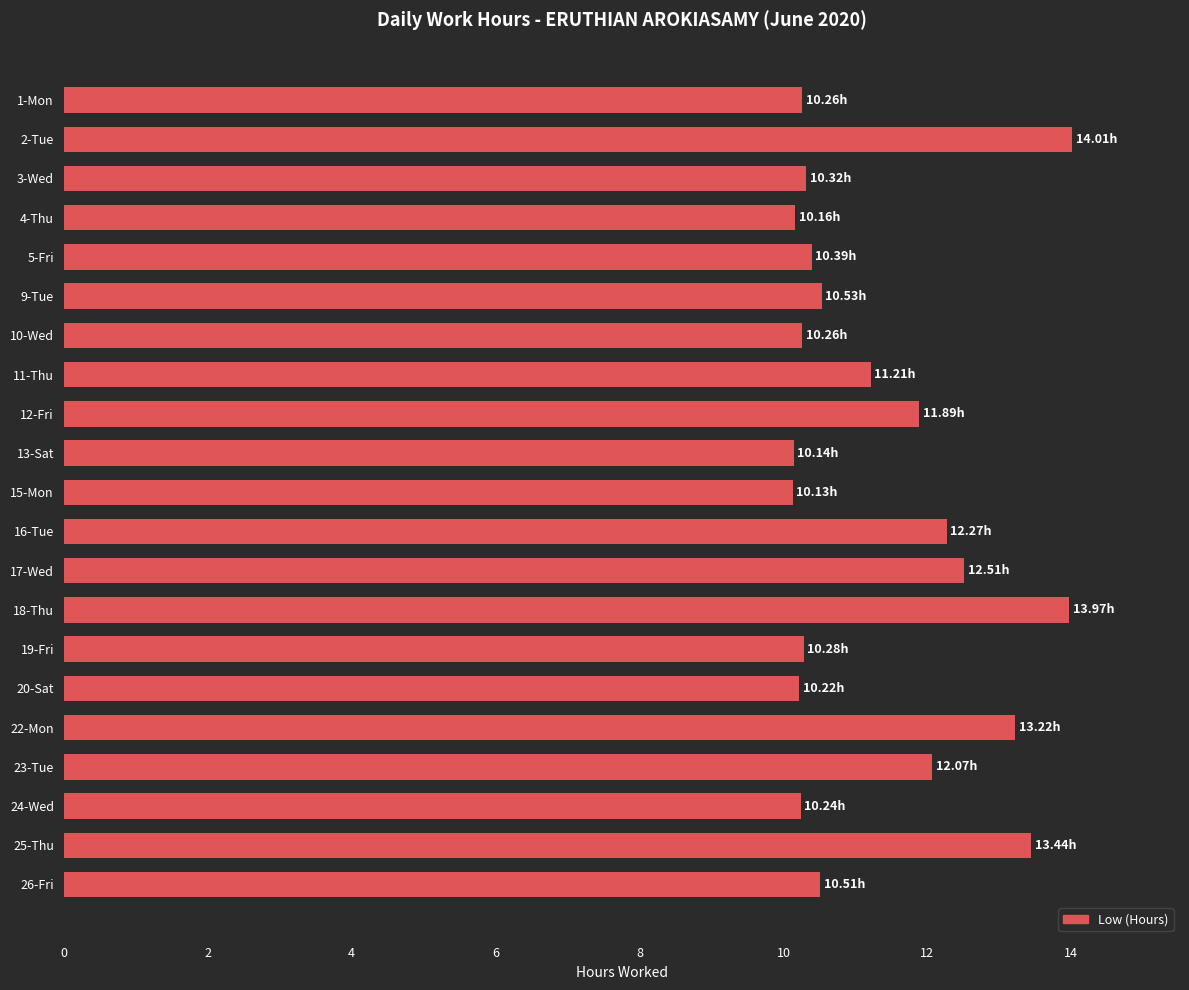

What is the ratio of the value at 25-Thu to the value at 5-Fri?

1.3